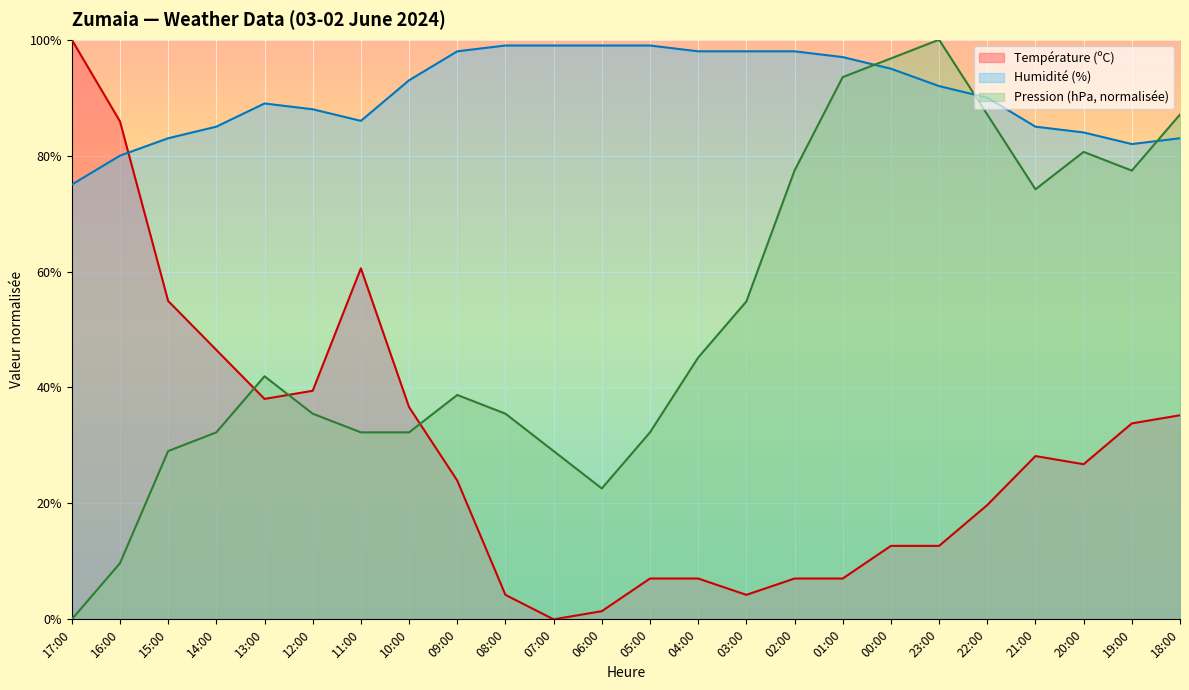

Which label corresponds to the smallest value in the chart?

07:00